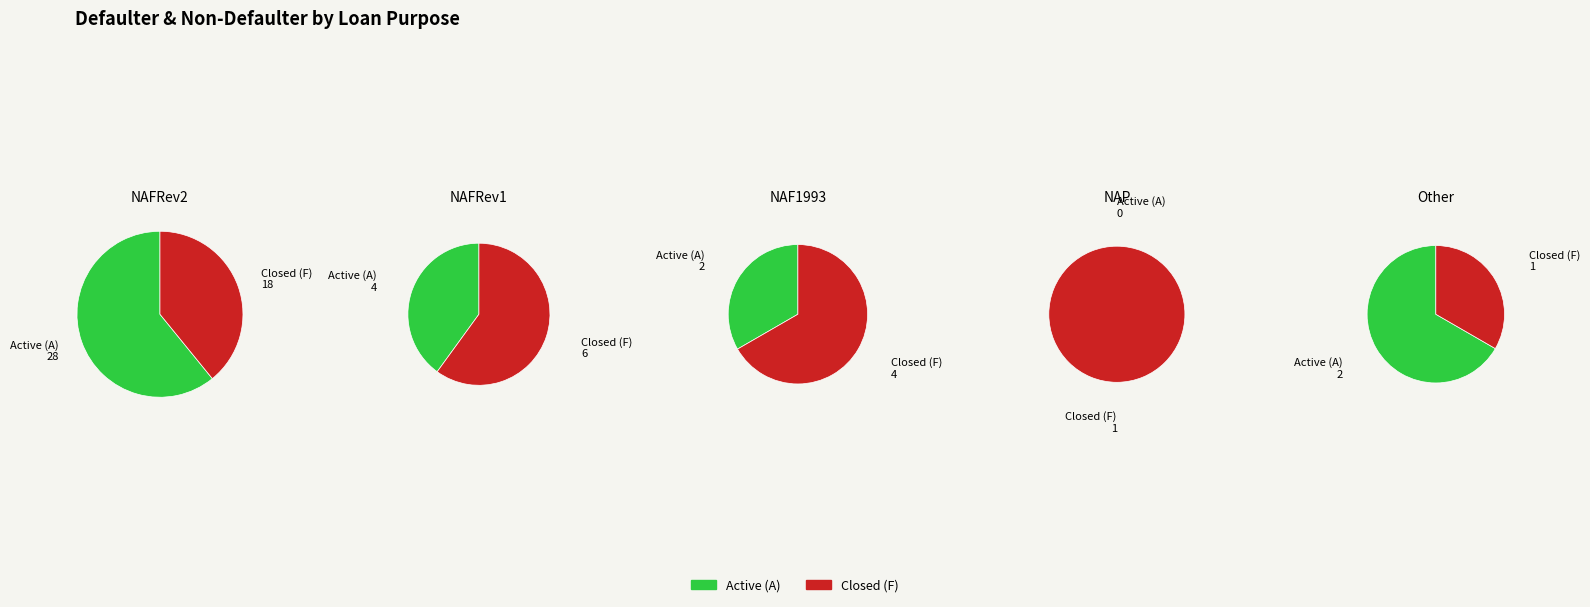

What is the spread (max minus min) of values at 0?

10